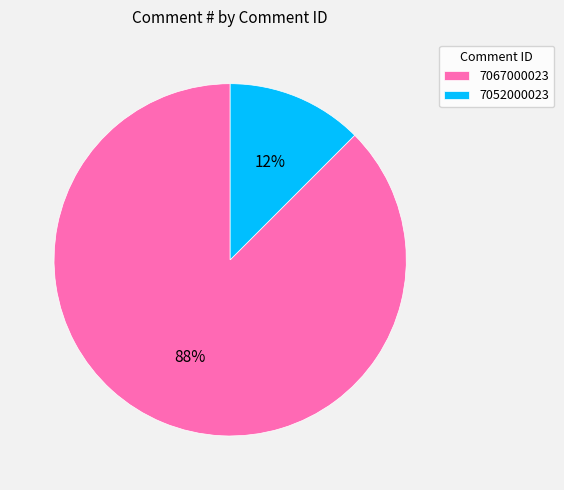

Which category accounts for the majority?

7067000023